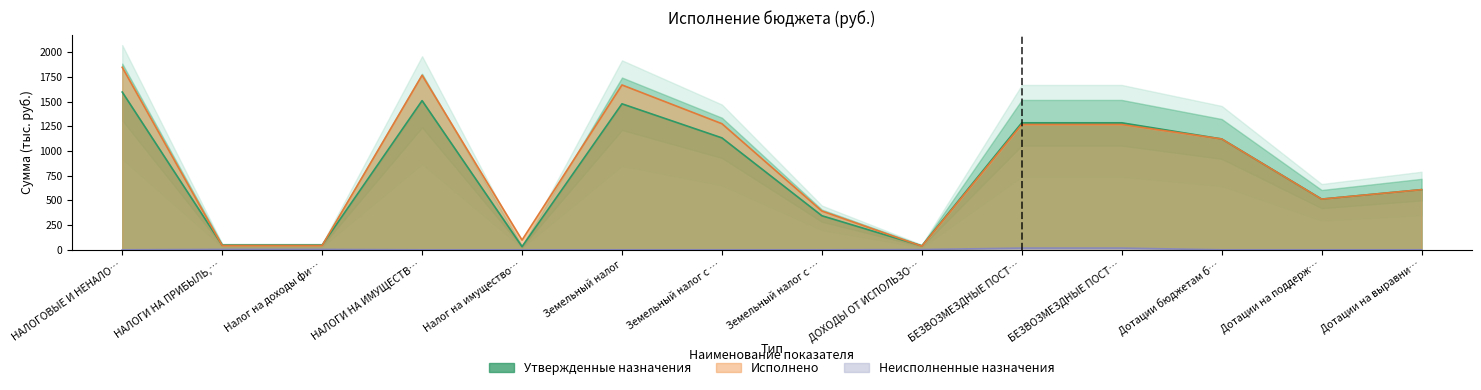

The value of Утвержденные назначения at Дотации бюджетам б… is 1123.1. True or false?

True